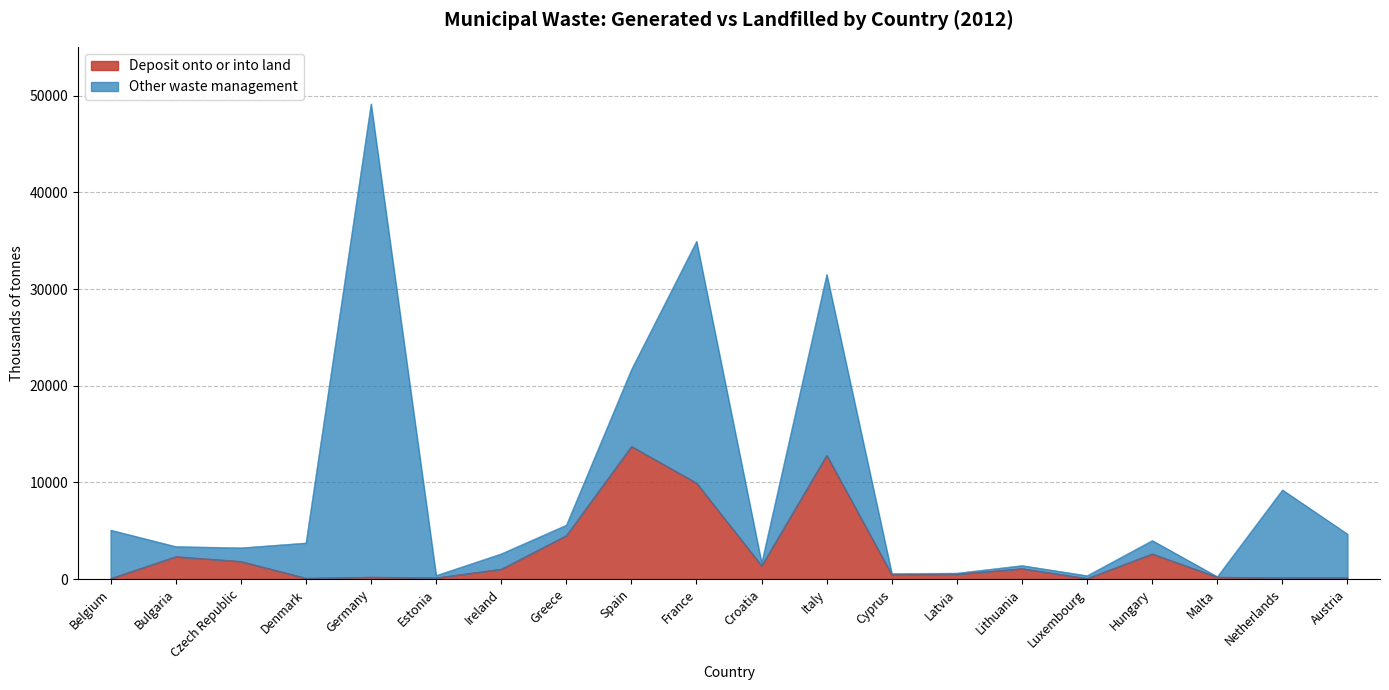

Where is the first local maximum for Waste Generated?

Germany